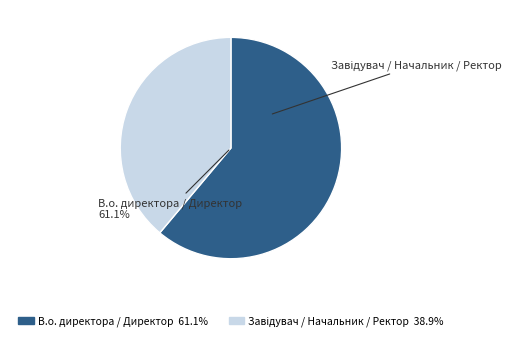

Is there any slice that represents more than half of the pie?

Yes